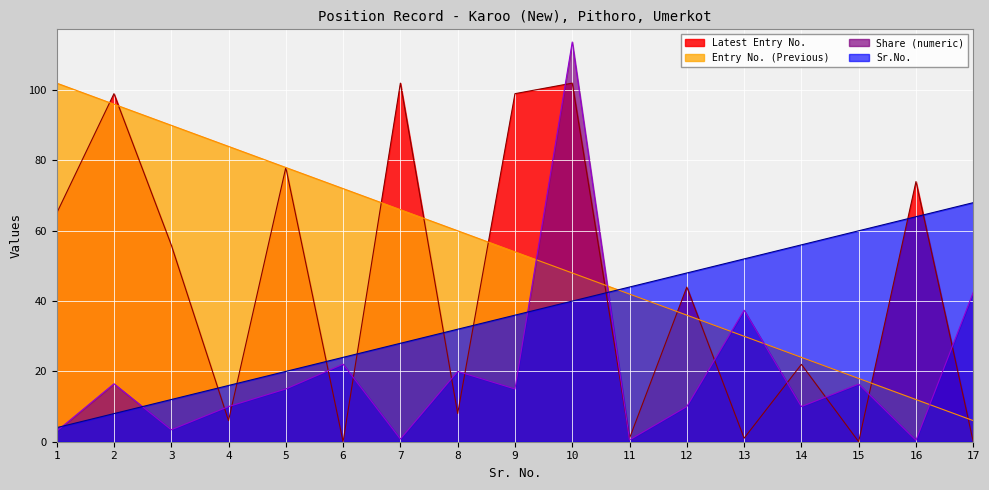

At which label does Share (numeric) reach its minimum?

16